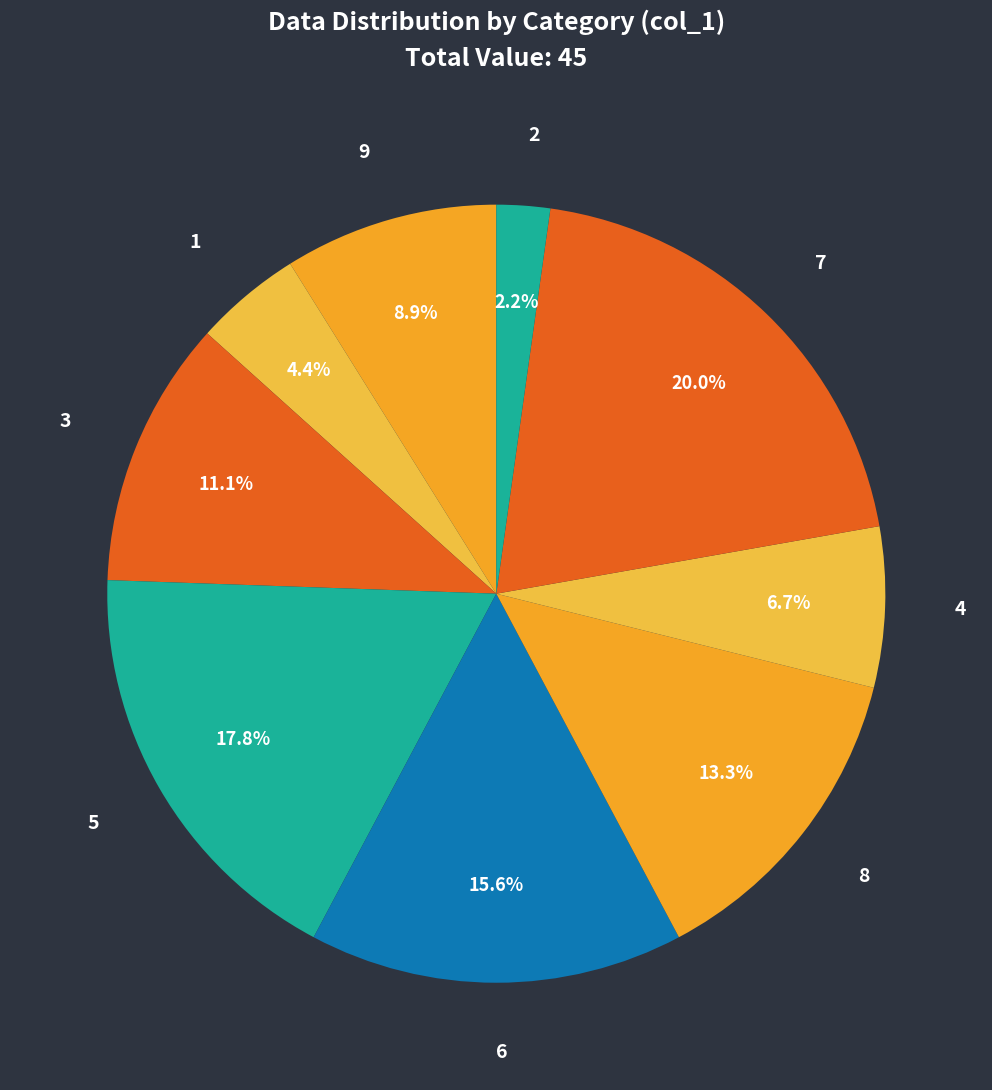

What is the total percentage of 6 and 7?

35.6%